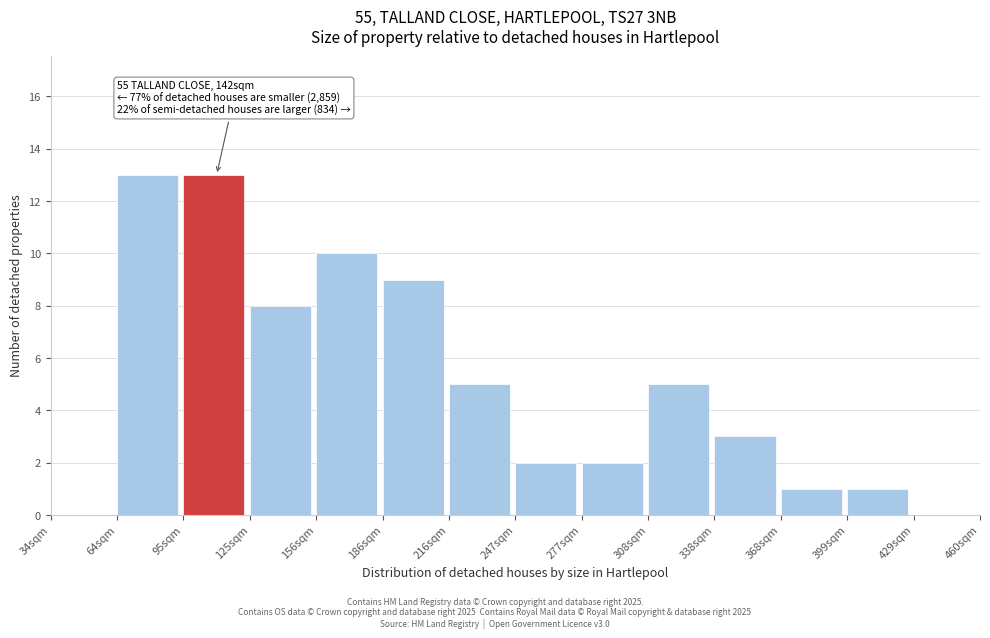

Reading left to right, transcribe all the data shown in this chart.

34sqm=0	64sqm=13	95sqm=13	125sqm=8	156sqm=10	186sqm=9	216sqm=5	247sqm=2	277sqm=2	308sqm=5	338sqm=3	368sqm=1	399sqm=1	429sqm=0